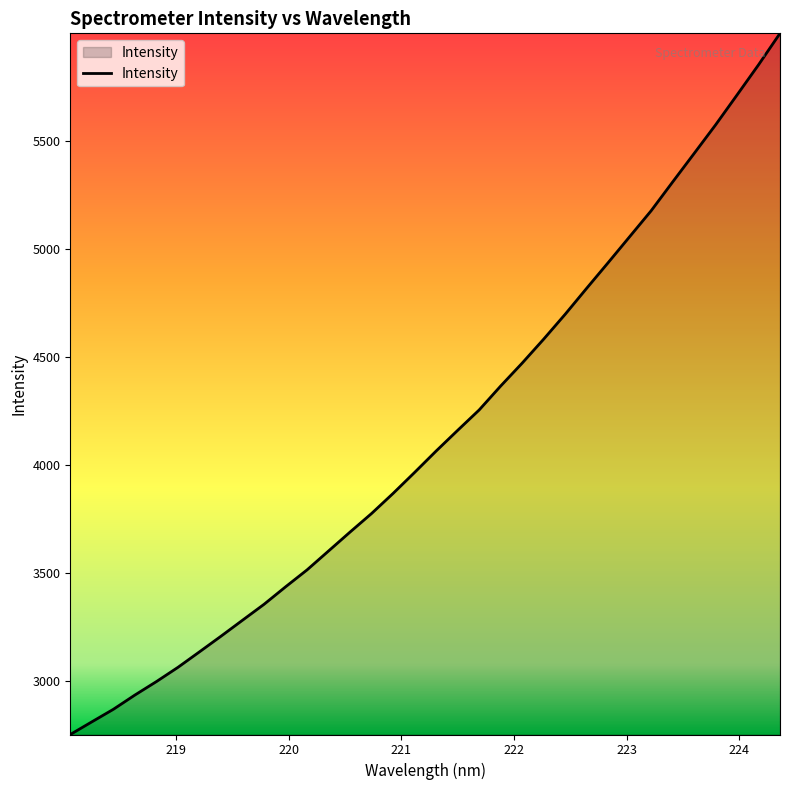

What is the greatest value displayed?

5996.5